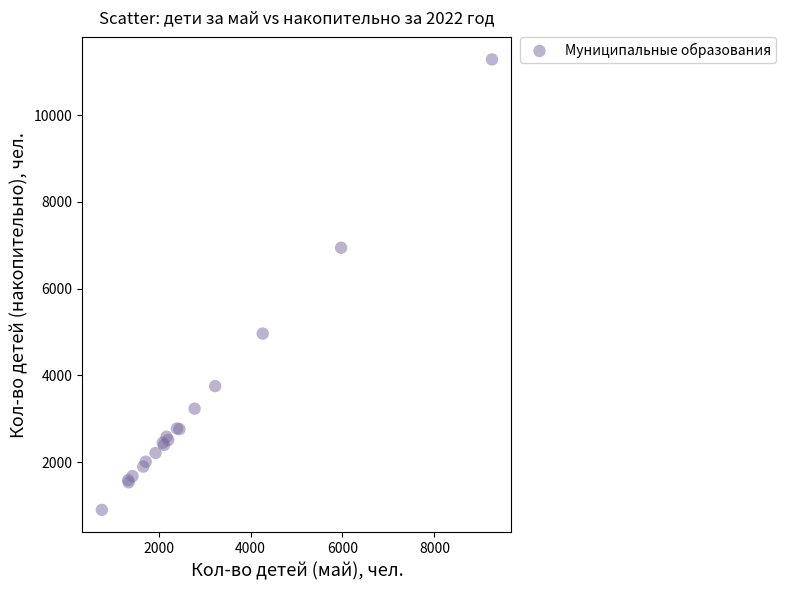

What Y value in the scatter plot is closest to 6093?

6944